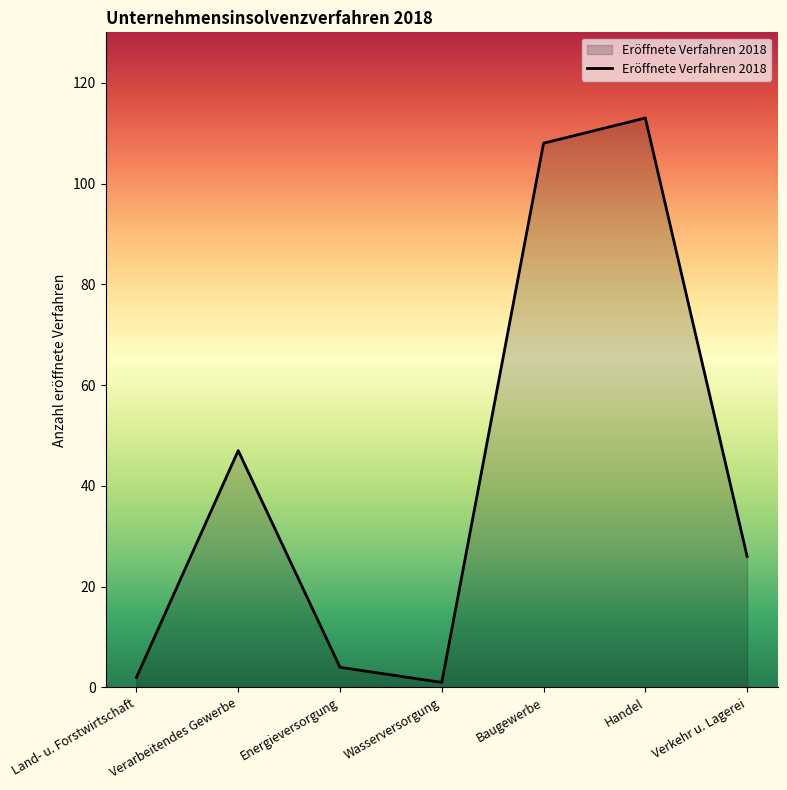

The chart shows a value of 2 at Land- u. Forstwirtschaft. True or false?

True